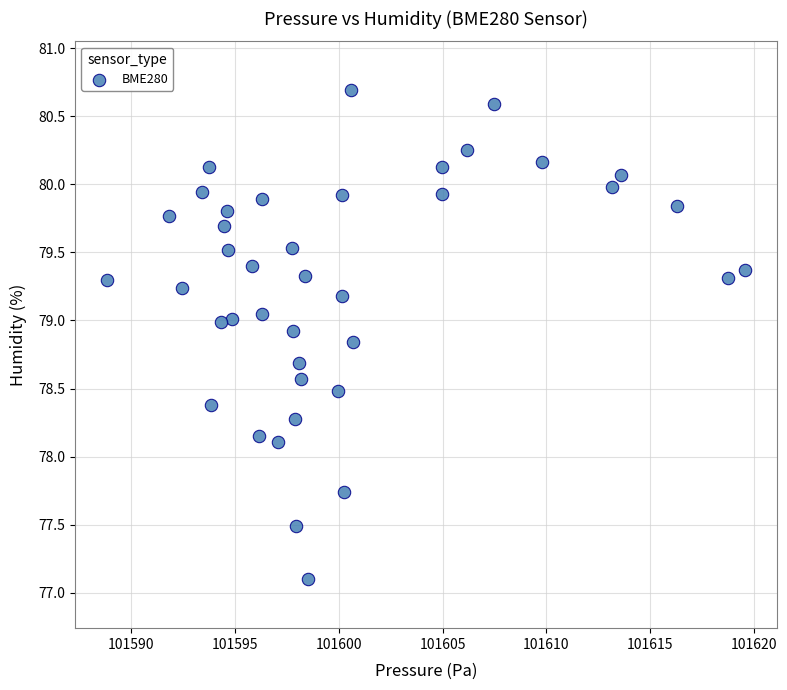

What is the range of X values (max minus min)?

30.8